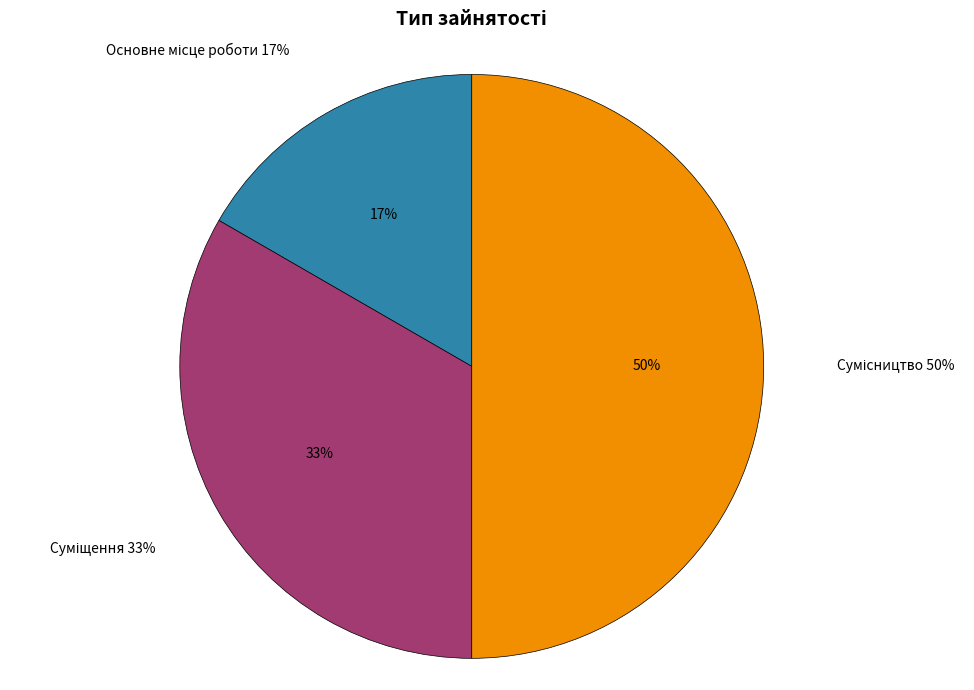

Count the number of slices in the pie.

3